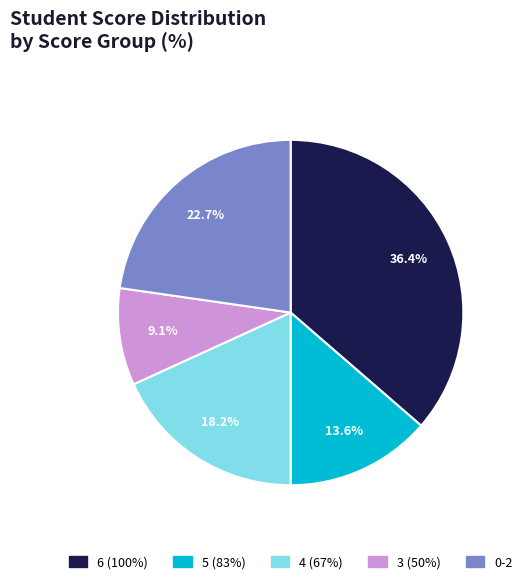

Does any single category account for the majority?

No